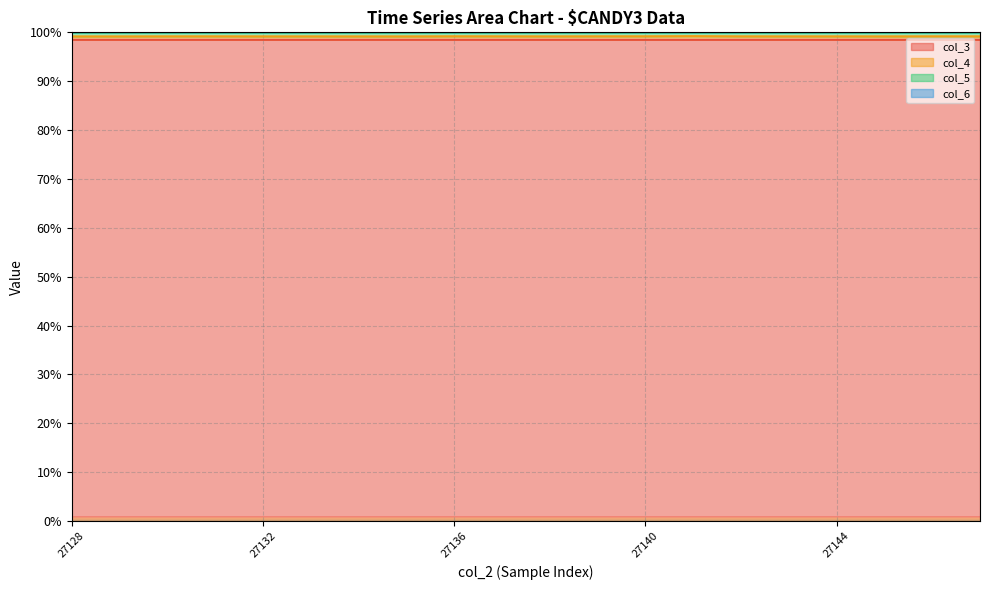

What value does the col_4 series have at 27137?

99.2